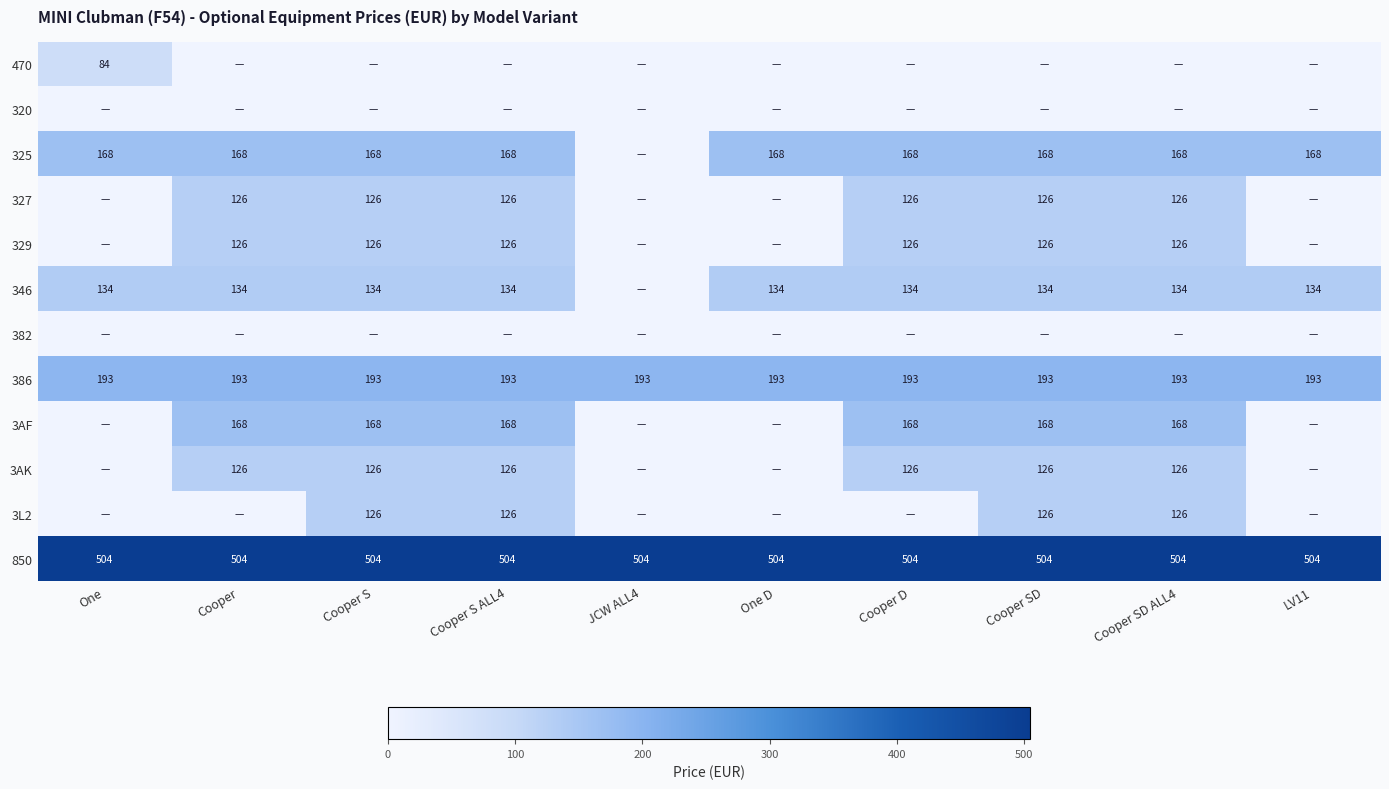

True or false: 325 has a value of 168 at Cooper S.

True